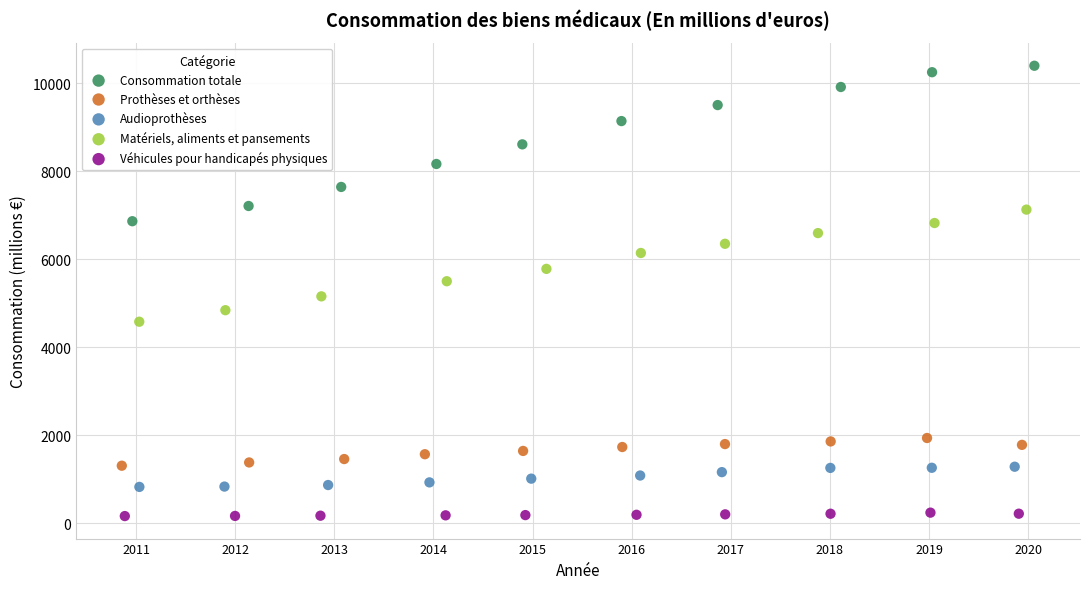

Which series has the largest Y range (max minus min)?

Consommation totale